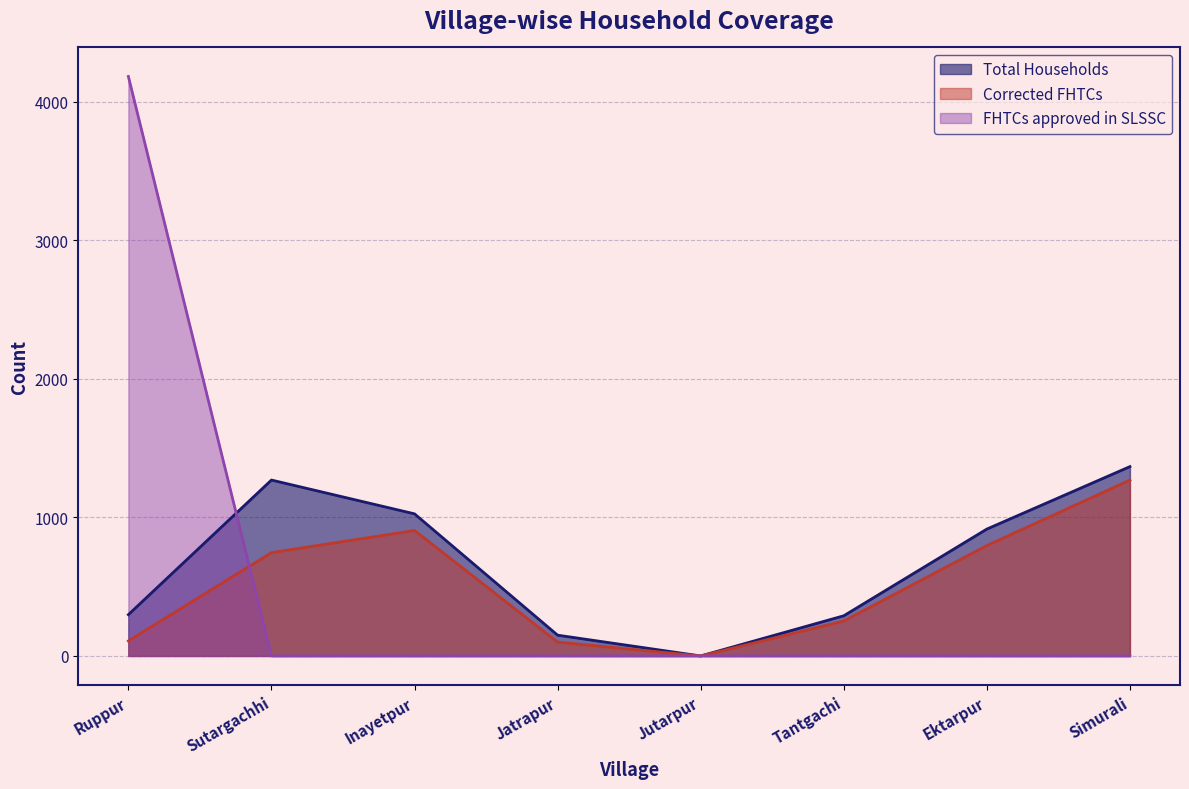

What is the approximate value of Total Households at Inayetpur, to the nearest 10?

1030